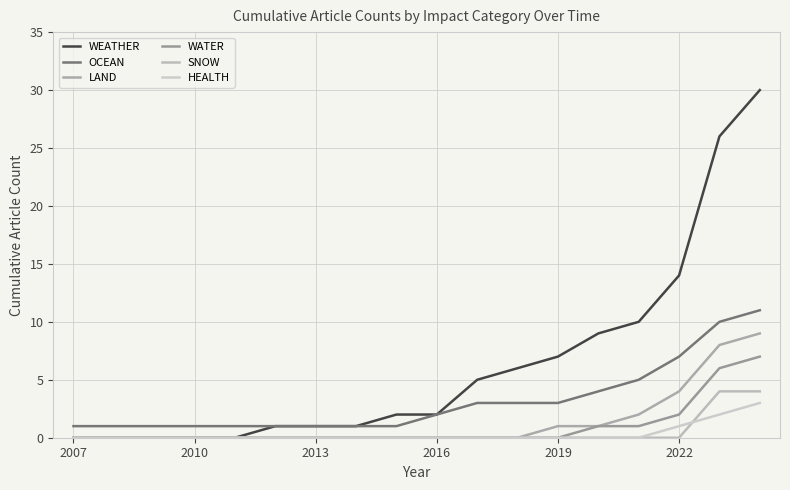

Reading right to left, what are all the values shown in this chart?

WEATHER: 30	26	14	10	9	7	6	5	2	2	1	1	1	0	0	0	0	0
OCEAN: 11	10	7	5	4	3	3	3	2	1	1	1	1	1	1	1	1	1
LAND: 9	8	4	2	1	1	0	0	0	0	0	0	0	0	0	0	0	0
WATER: 7	6	2	1	1	0	0	0	0	0	0	0	0	0	0	0	0	0
SNOW: 4	4	0	0	0	0	0	0	0	0	0	0	0	0	0	0	0	0
HEALTH: 3	2	1	0	0	0	0	0	0	0	0	0	0	0	0	0	0	0